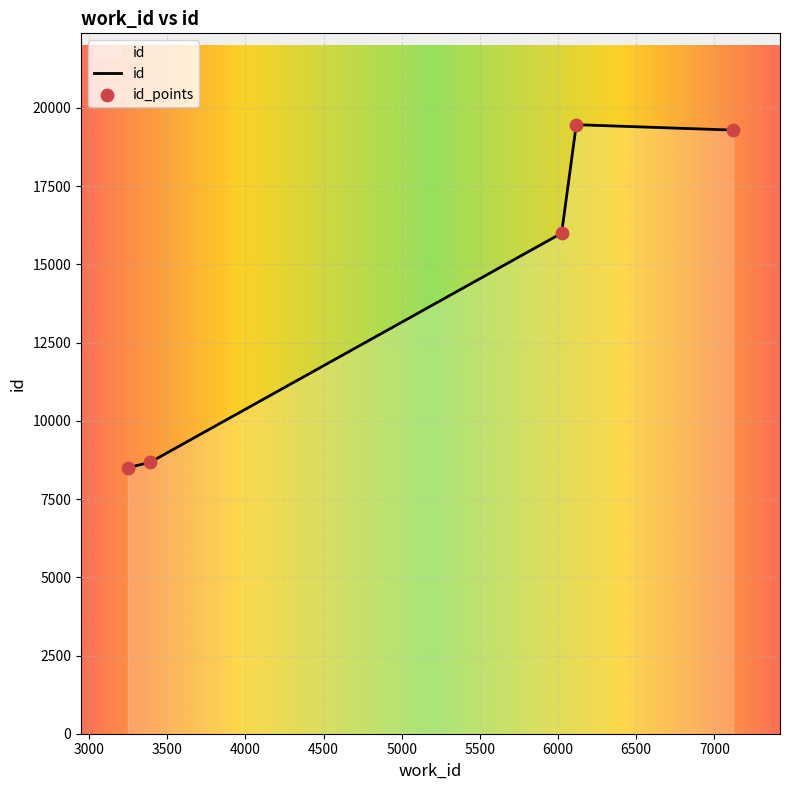

What is the sum of all values?

71929